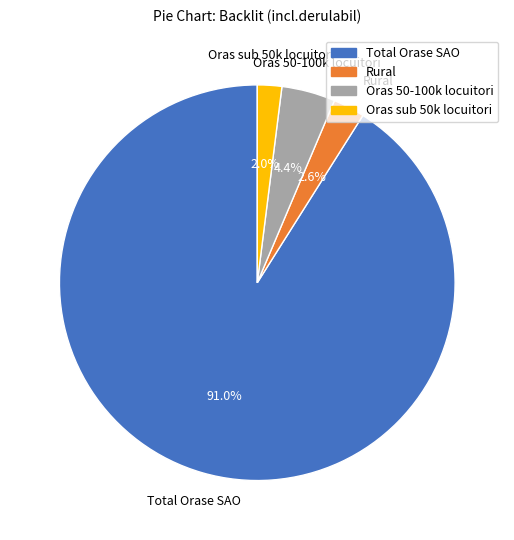

To the nearest percent, what portion does Total Orase SAO represent?

91%